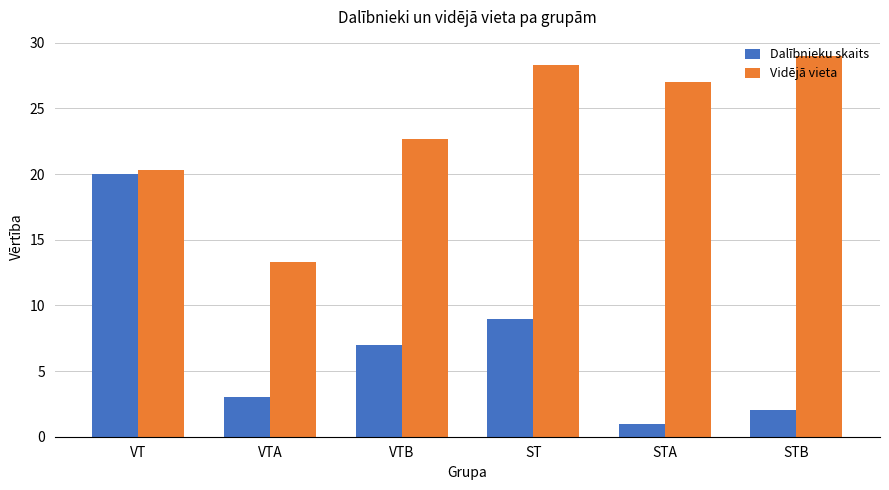

Rank the series at STB from lowest to highest value.

Dalībnieku skaits, Vidējā vieta